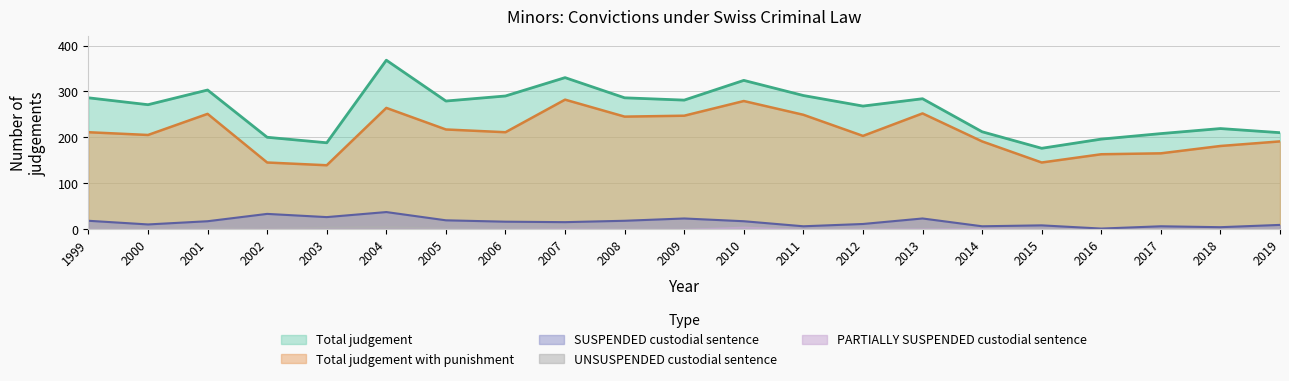

Reading left to right, list all the values displayed in this chart.

Total judgement: 286	271	303	200	188	368	279	290	330	286	281	324	291	268	284	212	176	196	208	219	210
Total judgement with punishment: 211	205	251	145	139	264	217	211	282	245	247	279	249	203	252	191	145	163	165	181	191
SUSPENDED custodial sentence: 18	10	17	33	26	37	19	16	15	18	23	17	6	11	23	6	8	1	6	4	9